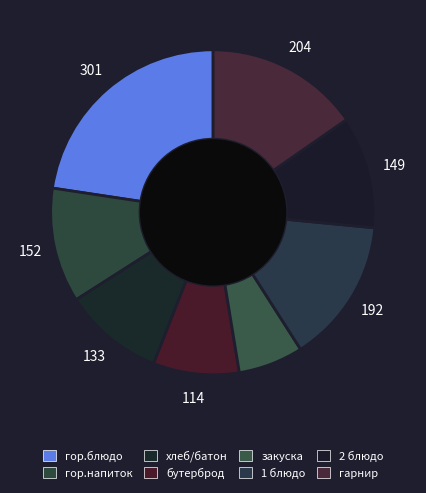

Combined, what portion of the pie is гор.блюдо and гор.напиток?

34.0%